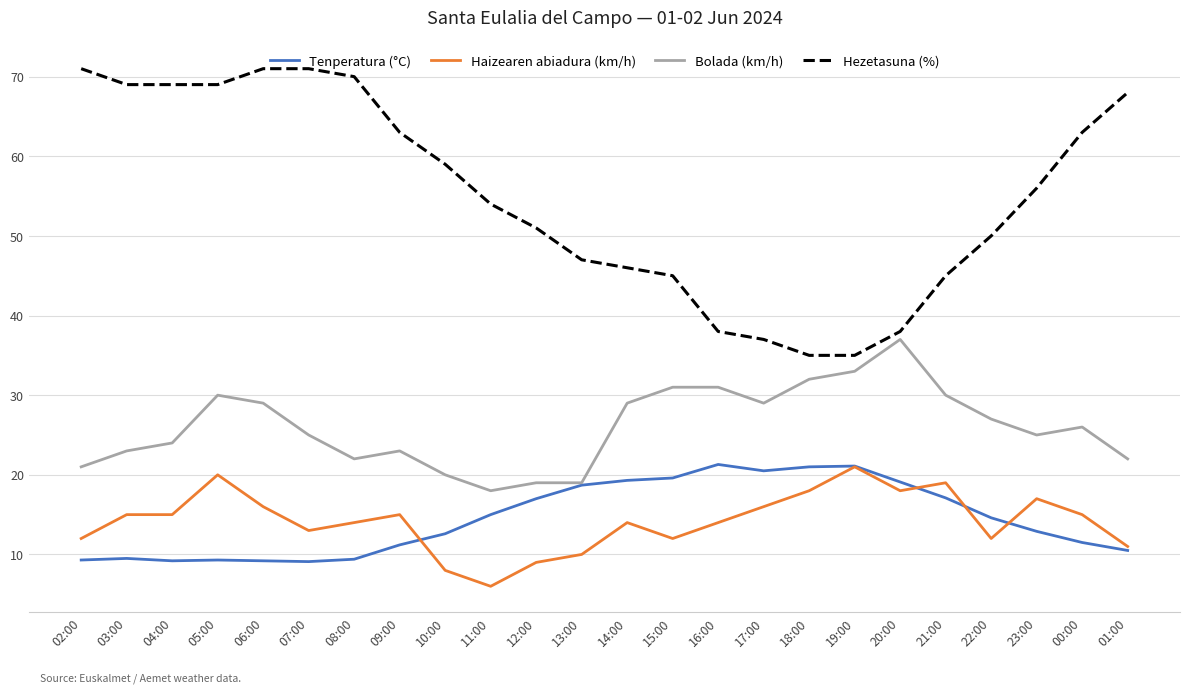

What is the total value across all series at 12:00?

96.0